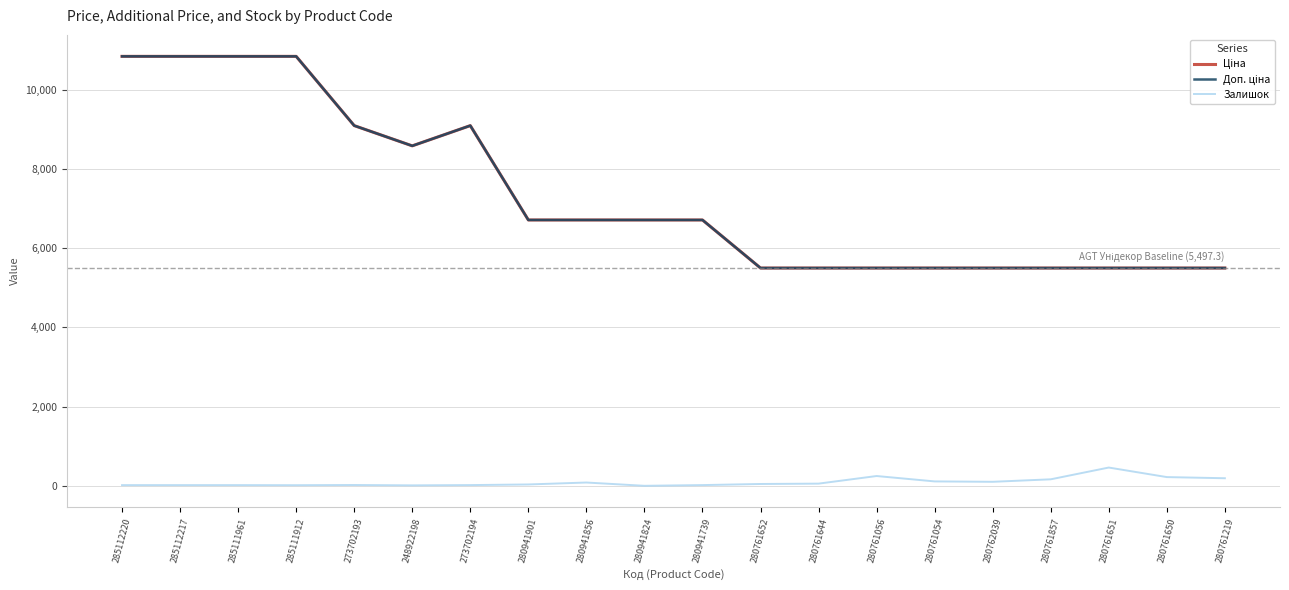

Where is Залишок nearest to the value 230?

280761650